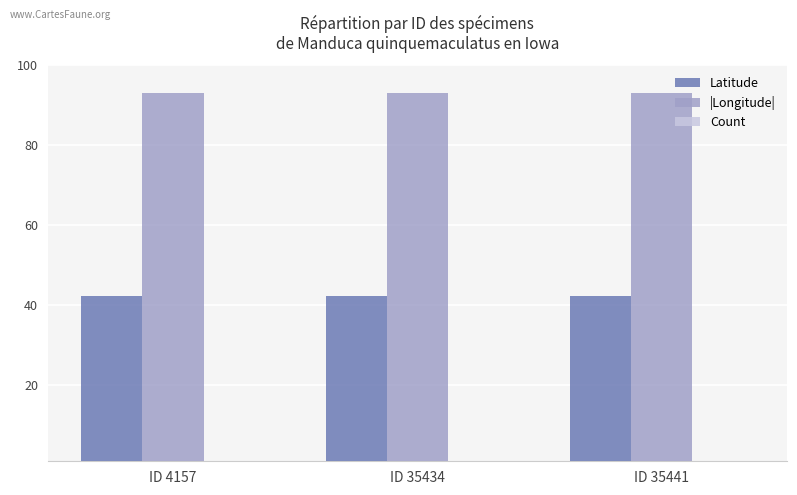

What is the minimum value for |Longitude|?

93.2